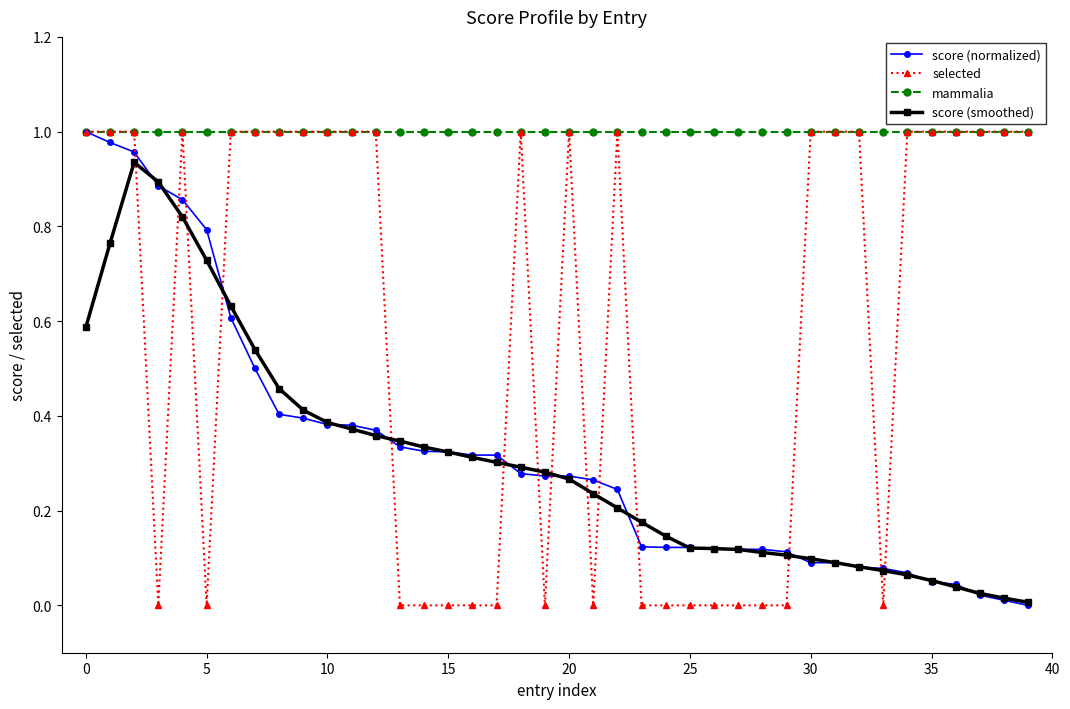

How many distinct data groups are displayed?

4